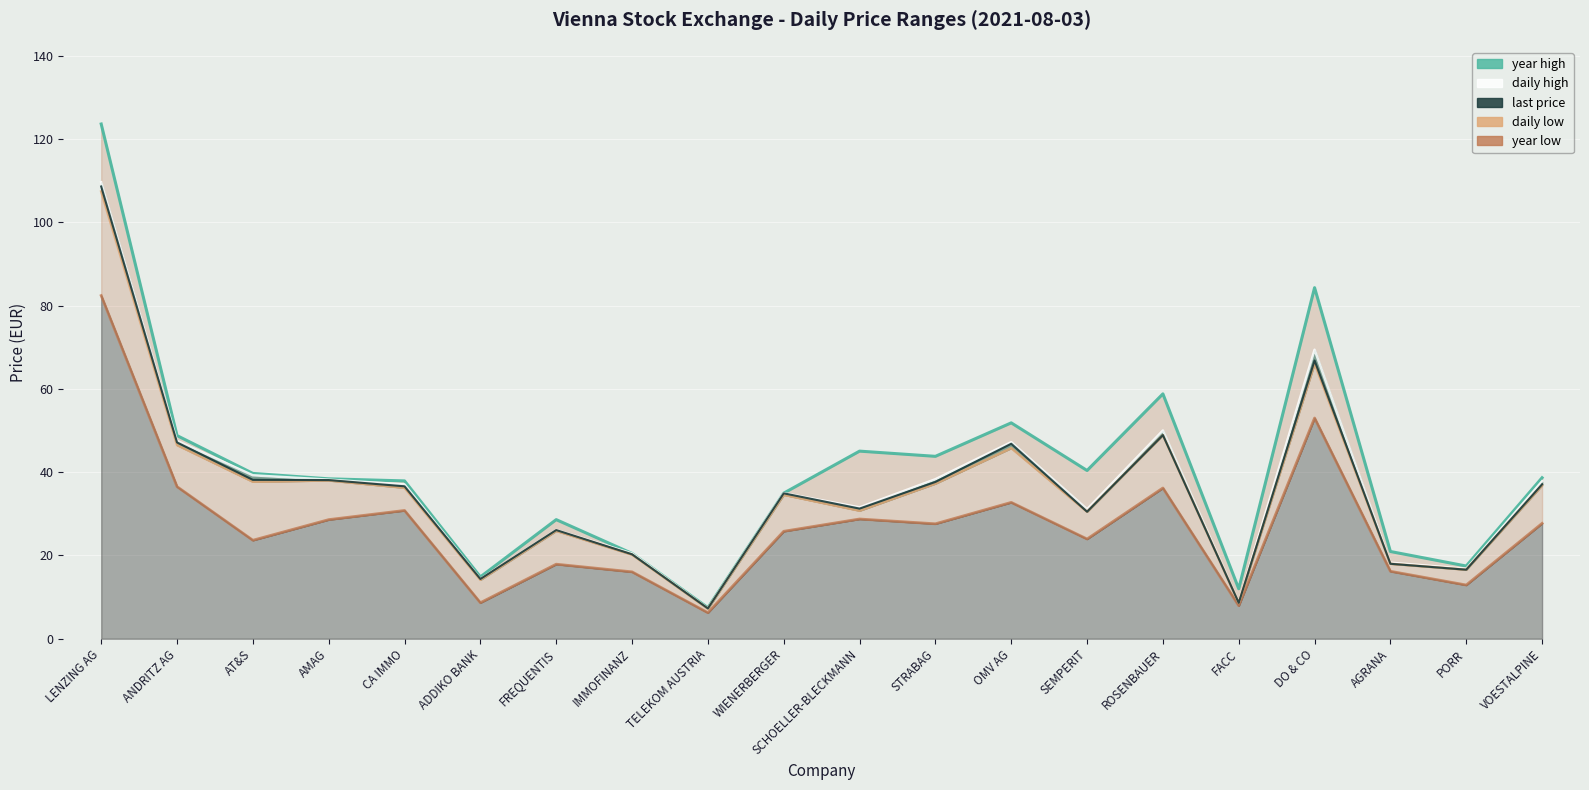

What is the label of the 13th point from the right?

IMMOFINANZ